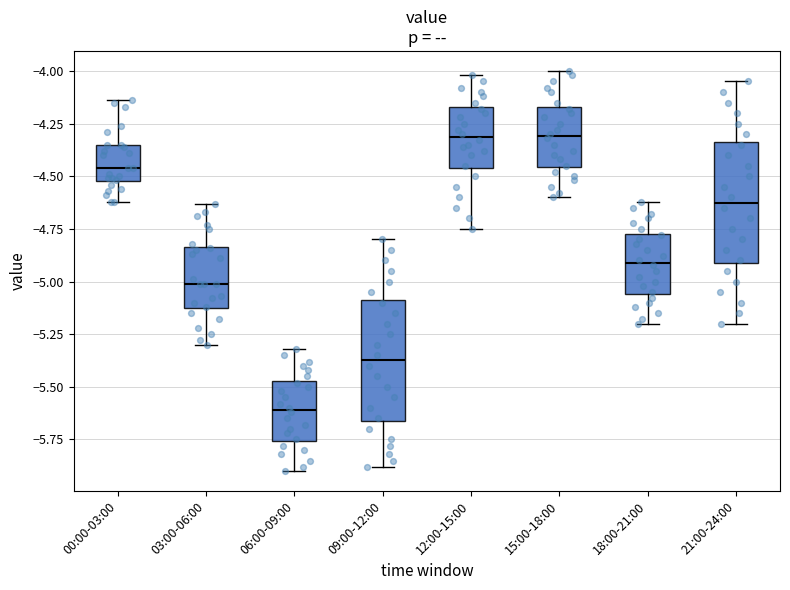

Reading left to right, read every box against the y-axis: the position of its median line, the range the box covers, and the ends of its whiskers. The values are not printed on the chart, so give them approximately, as read against the axis.

00:00-03:00: median -4.45, box -4.50 to -4.35, whiskers -4.60 to -4.15
03:00-06:00: median -5.00, box -5.15 to -4.85, whiskers -5.30 to -4.65
06:00-09:00: median -5.60, box -5.75 to -5.45, whiskers -5.90 to -5.30
09:00-12:00: median -5.35, box -5.65 to -5.10, whiskers -5.90 to -4.80
12:00-15:00: median -4.30, box -4.45 to -4.15, whiskers -4.75 to -4.00
15:00-18:00: median -4.30, box -4.45 to -4.15, whiskers -4.60 to -4.00
18:00-21:00: median -4.90, box -5.05 to -4.75, whiskers -5.20 to -4.60
21:00-24:00: median -4.60, box -4.90 to -4.35, whiskers -5.20 to -4.05